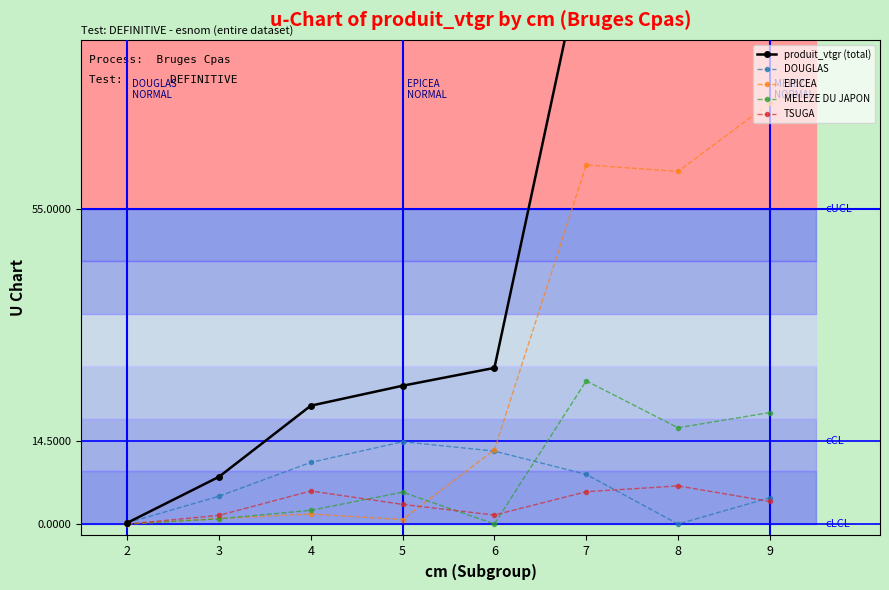

Is the value of MELEZE DU JAPON at 3 greater than the value of produit_vtgr (total) at 7?

No